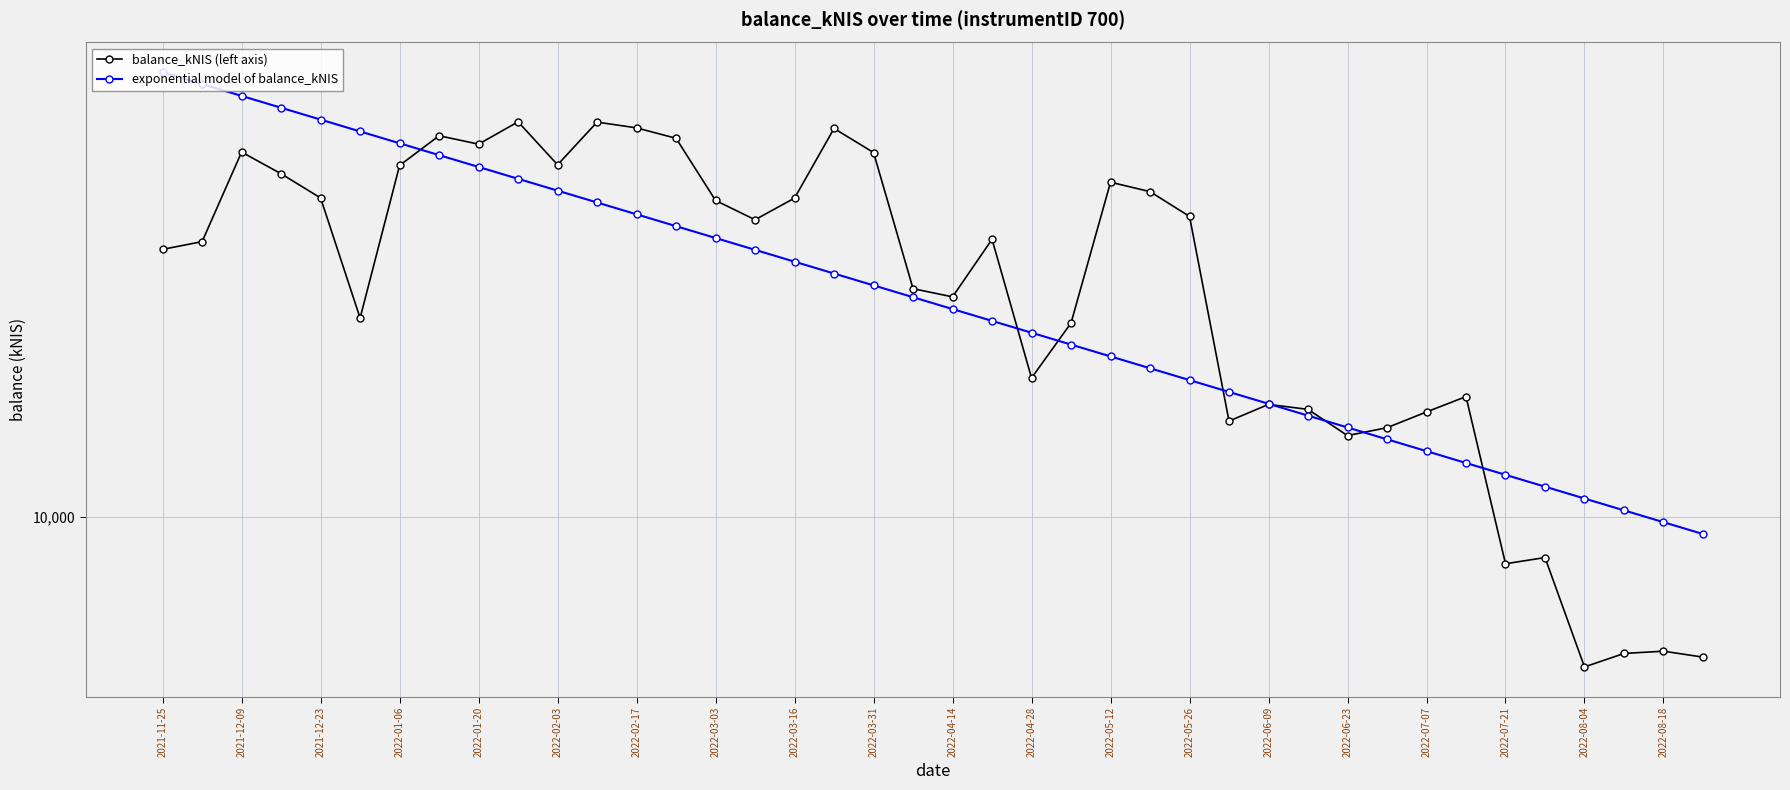

True or false: balance_kNIS (left axis) and exponential model of balance_kNIS intersect in this chart.

True